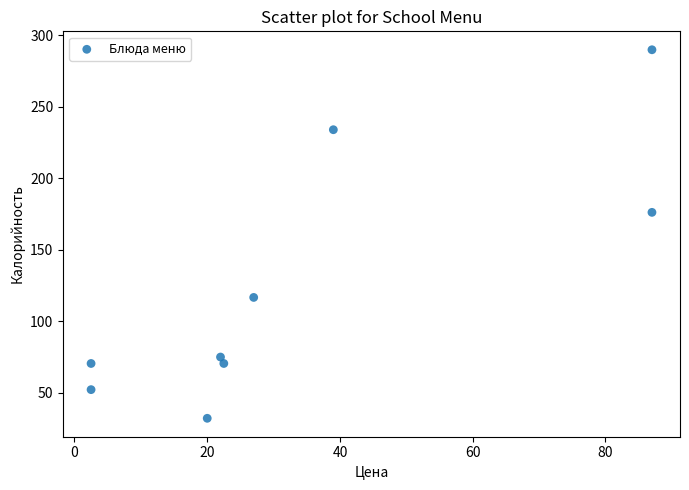

What Y value in the scatter plot is closest to 161?

176.2